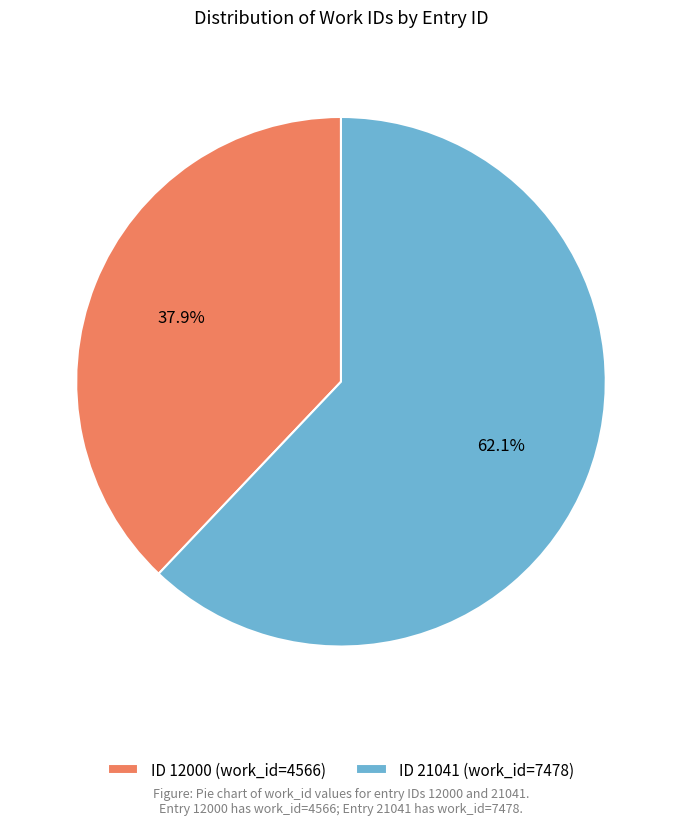

Combined, do ID 12000 (work_id=4566) and ID 21041 (work_id=7478) account for over 50%?

Yes